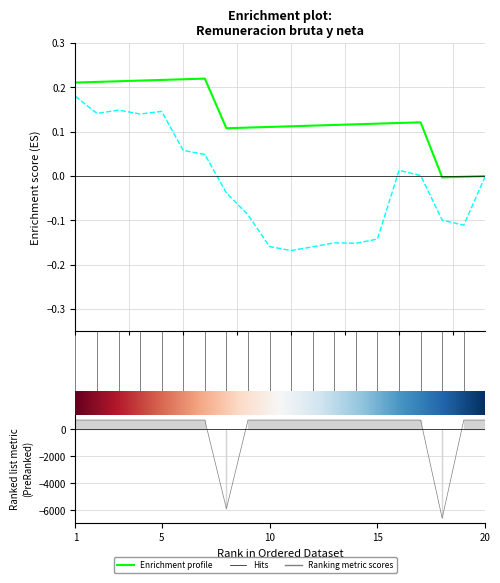

Read the value at 2.

691.7